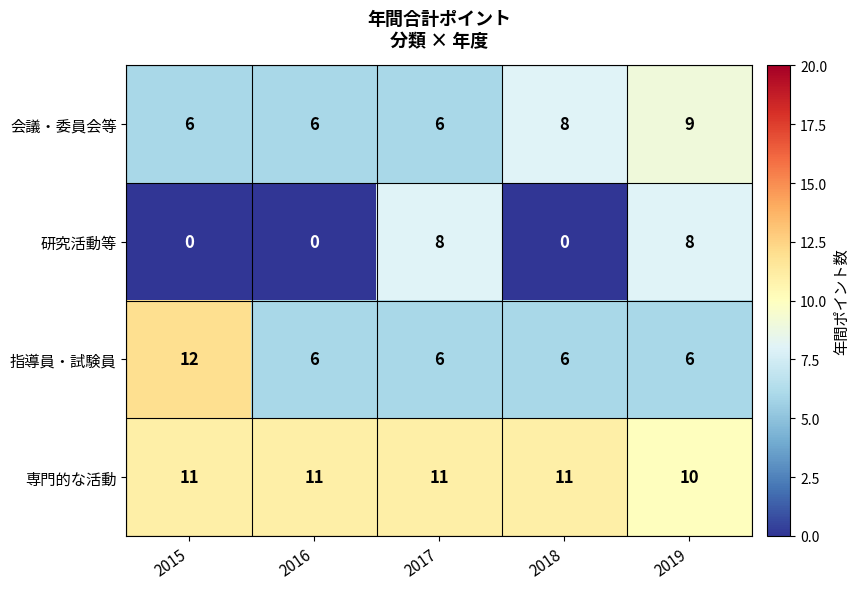

At which category is the sum across all series the highest?

2019